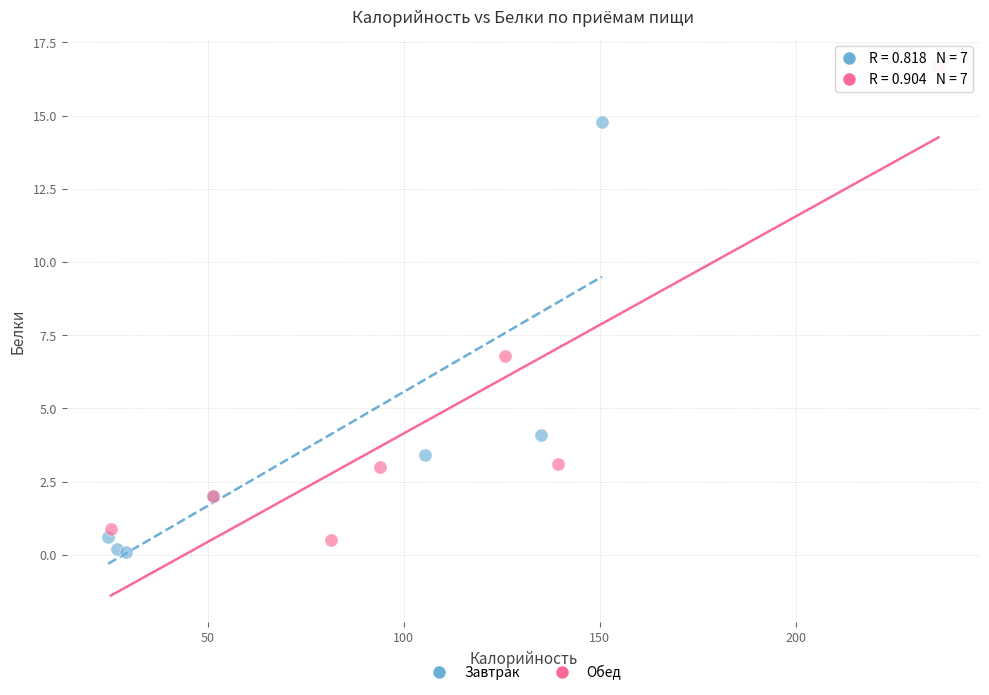

Which series has the largest Y range (max minus min)?

Обед